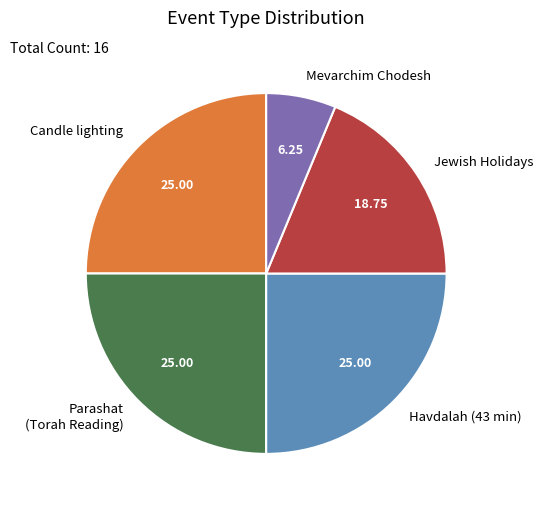

What is the smallest slice in the pie chart?

Mevarchim Chodesh